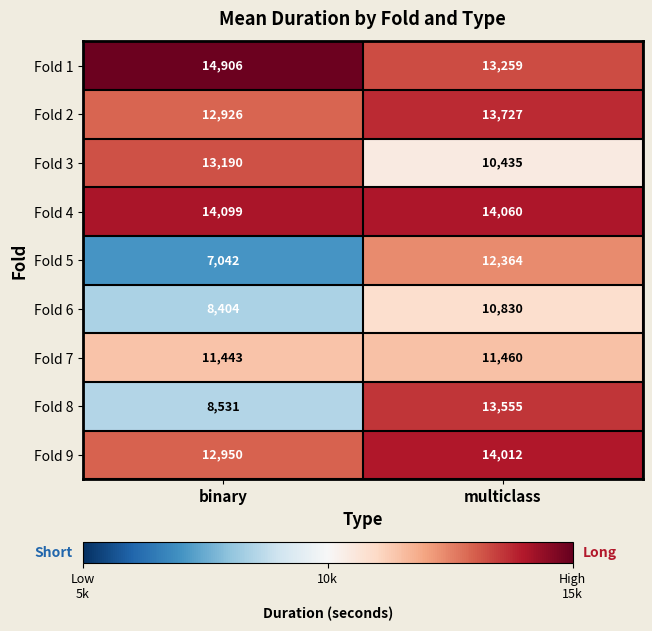

Reading left to right, extract all data points from this chart.

Fold 1: 14906	13259
Fold 2: 12926	13727
Fold 3: 13190	10435
Fold 4: 14099	14060
Fold 5: 7042	12364
Fold 6: 8404	10830
Fold 7: 11443	11460
Fold 8: 8531	13555
Fold 9: 12950	14012